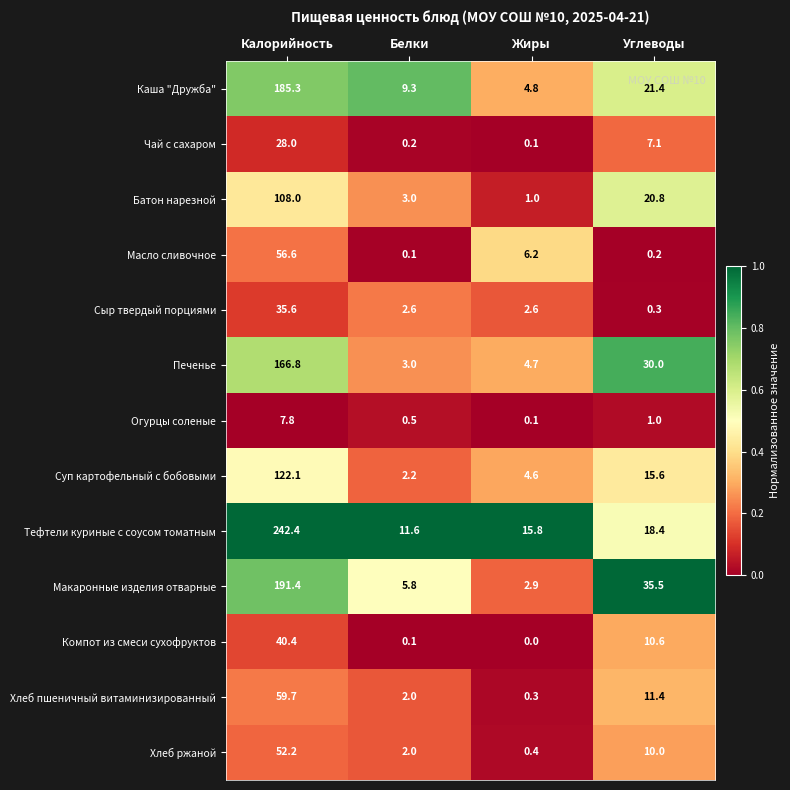

What is the difference between the Чай с сахаром values at Жиры and Калорийность?

27.9